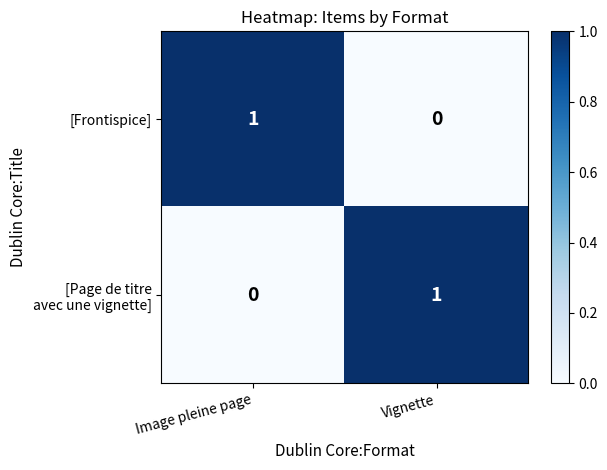

Is it true that [Frontispice] equals -1 at Vignette?

False